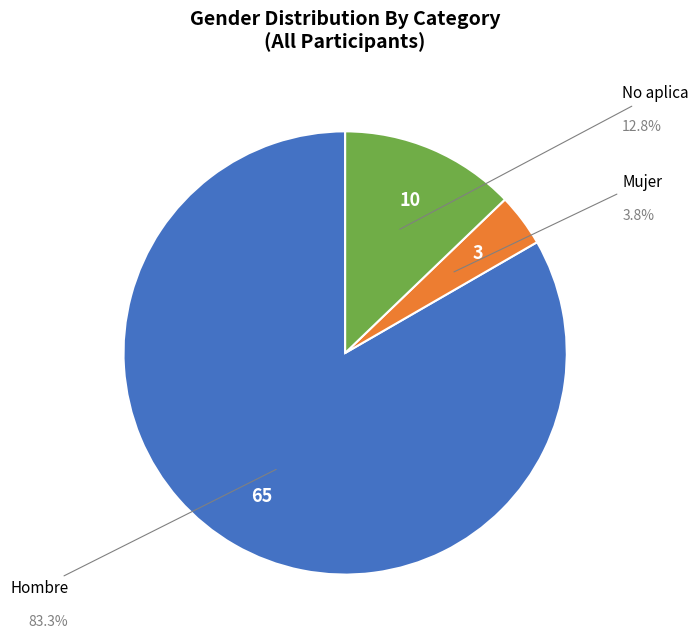

Is there any slice that represents more than half of the pie?

Yes